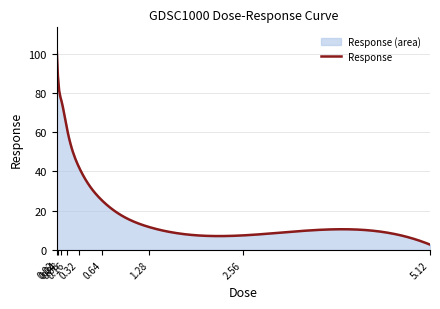

What position from the right is 0.64?

4